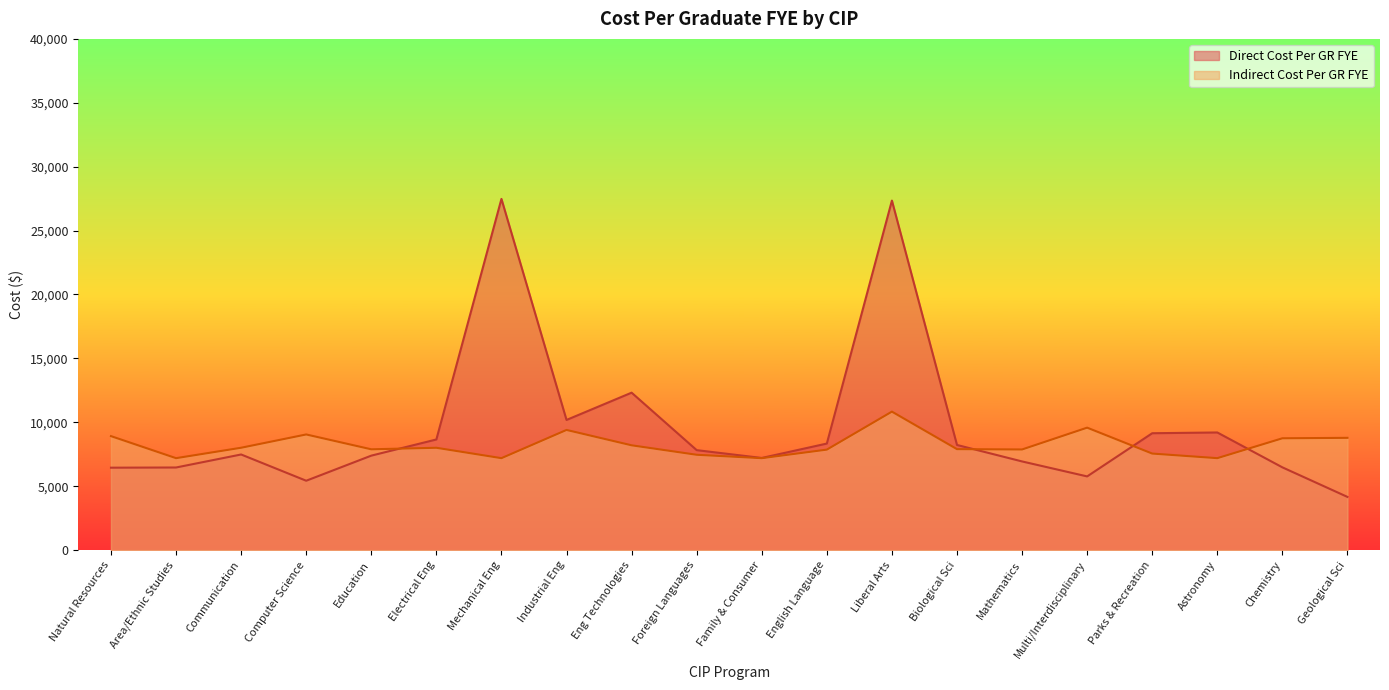

After their last crossing, which series has the higher values: Indirect Cost Per GR FYE or Direct Cost Per GR FYE?

Indirect Cost Per GR FYE